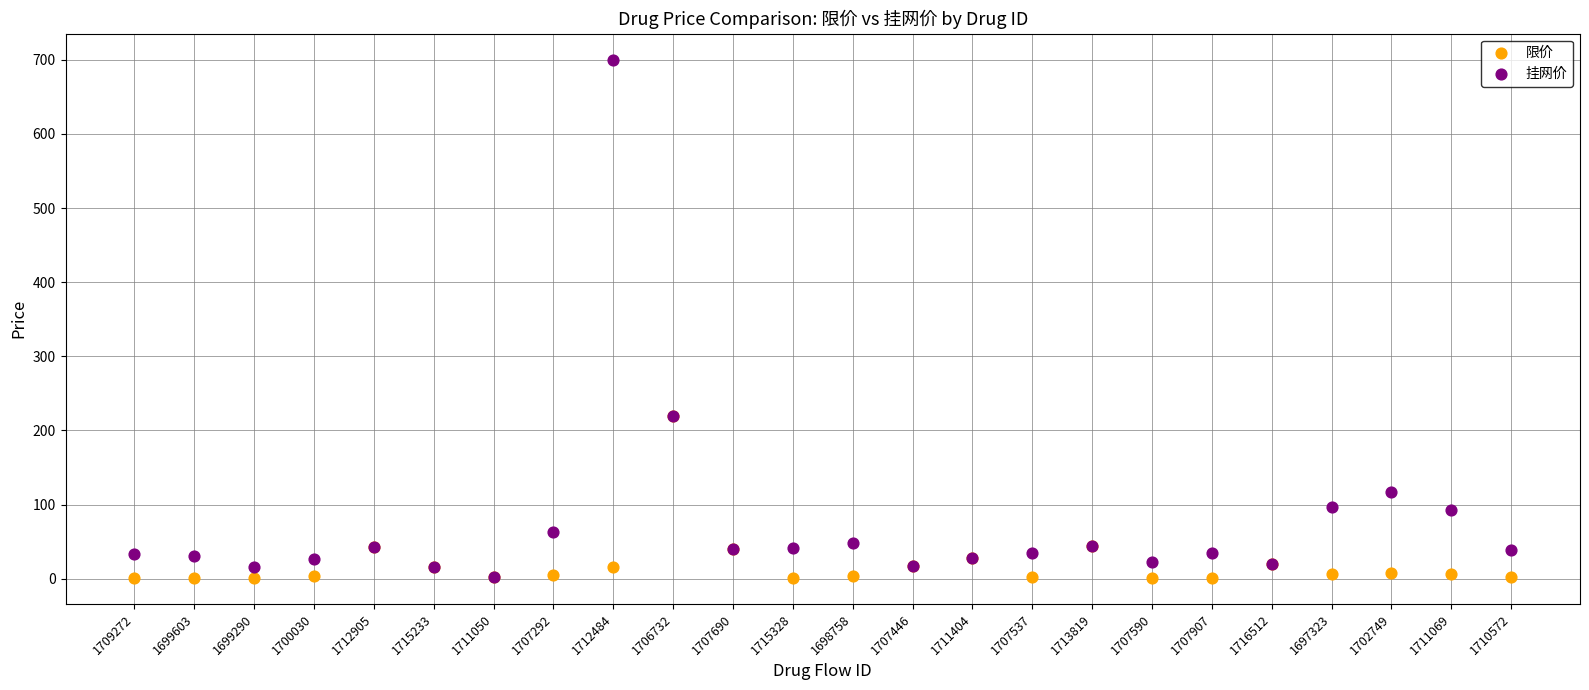

Which series reaches the maximum Y coordinate?

挂网价